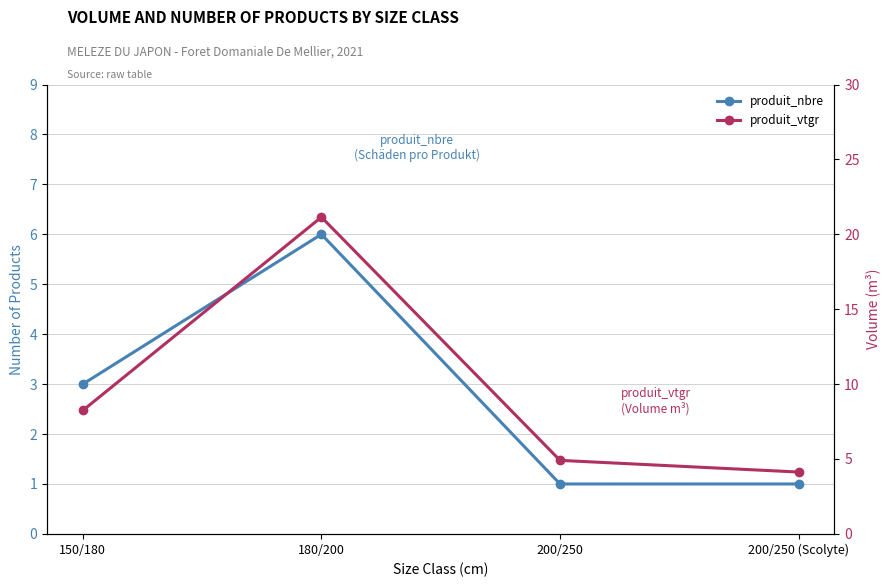

True or false: produit_nbre has a value of 1.8 at 150/180.

False